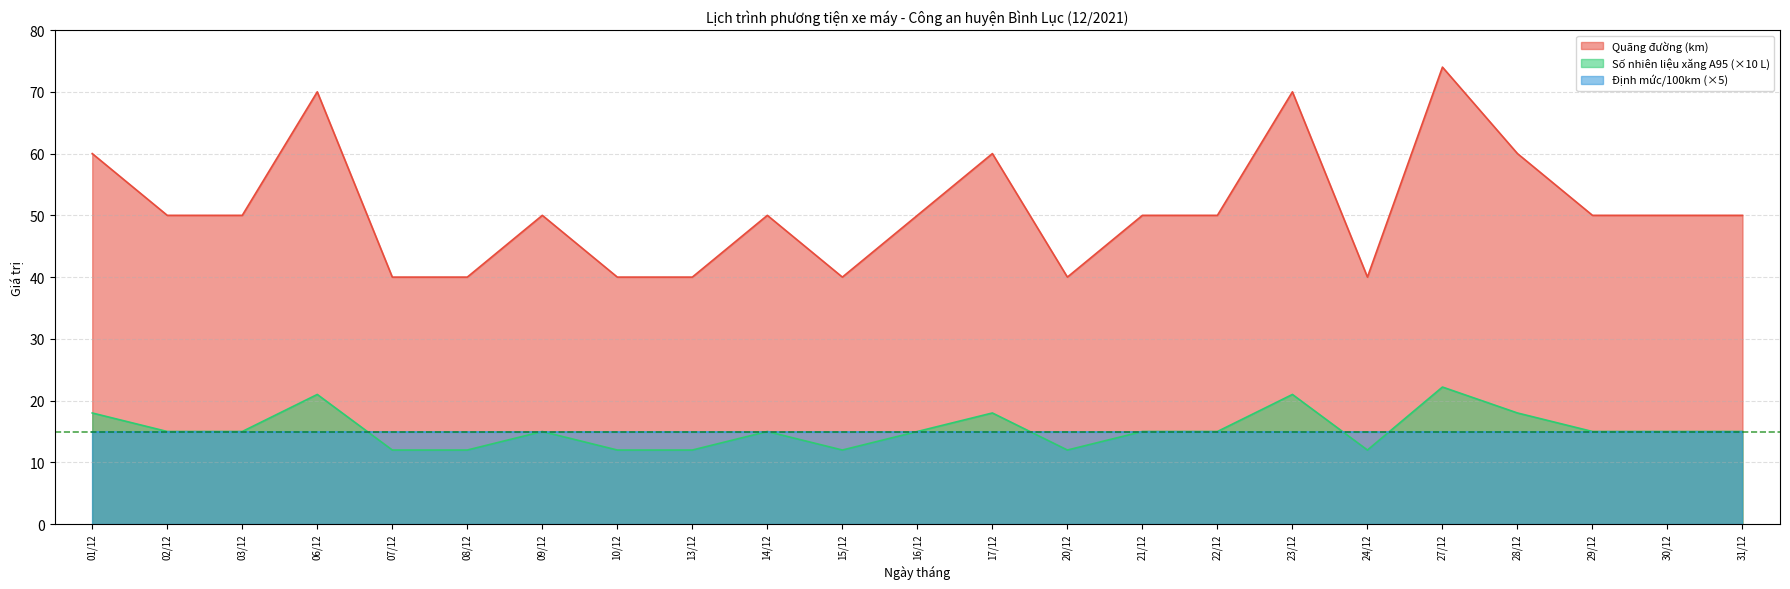

The Quãng đường series shows 70.0 at 06/12. True or false?

True